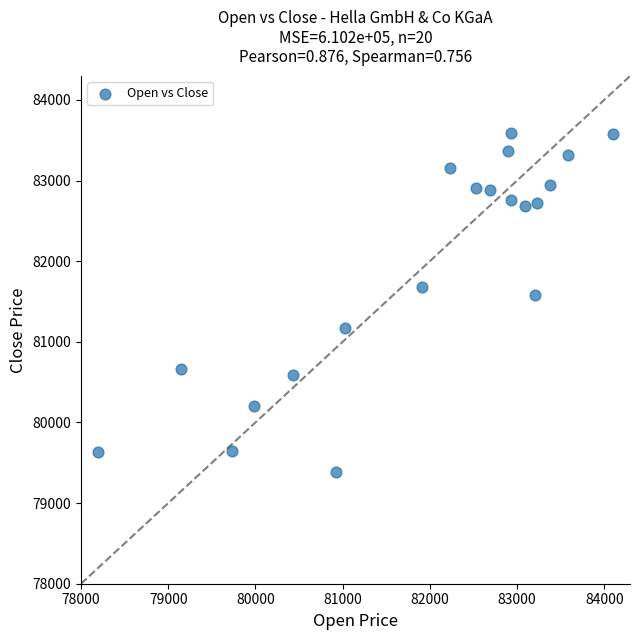

What is the range of Y values (max minus min)?

4203